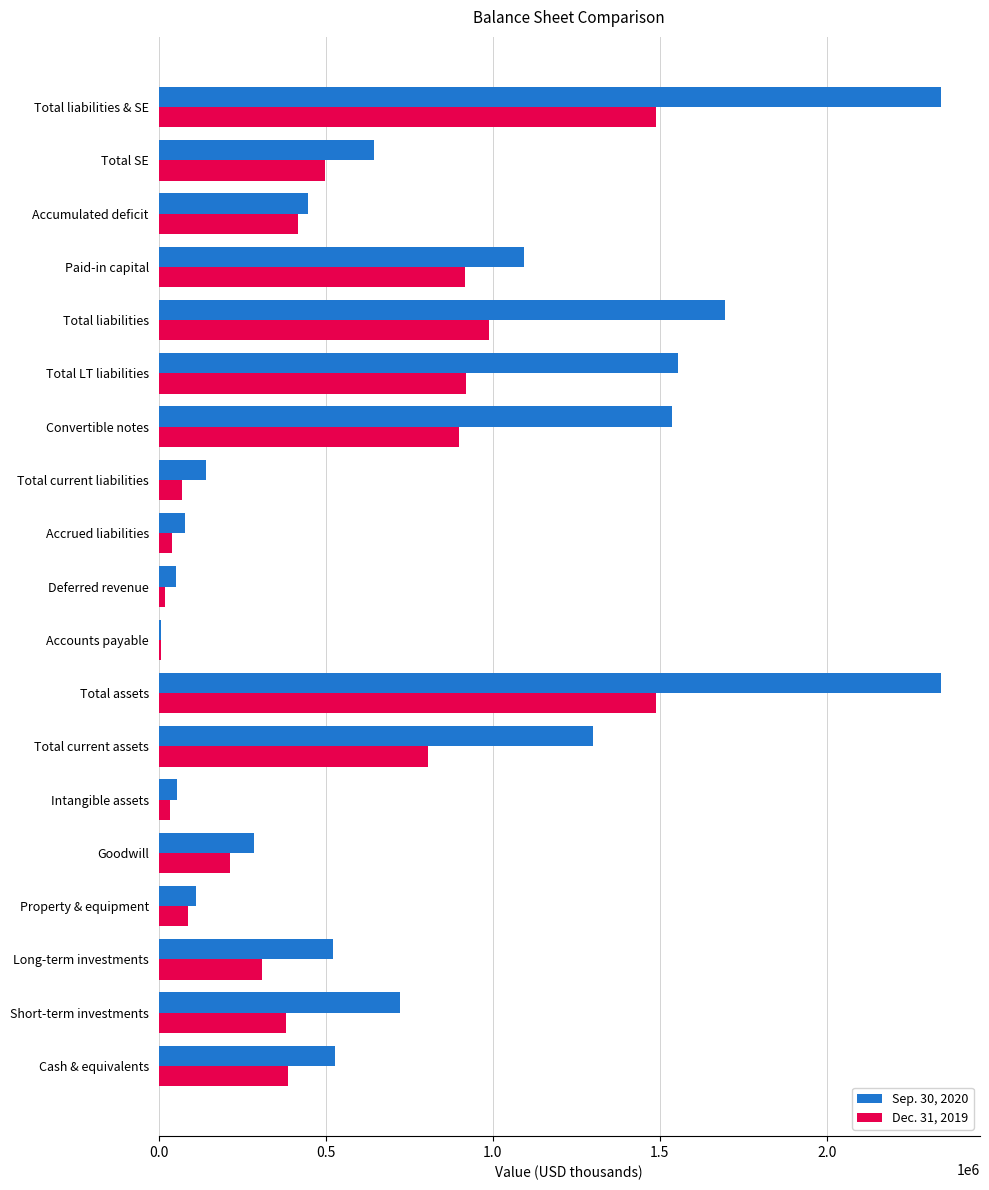

True or false: Dec. 31, 2019 has a value of 87359 at Property & equipment.

True